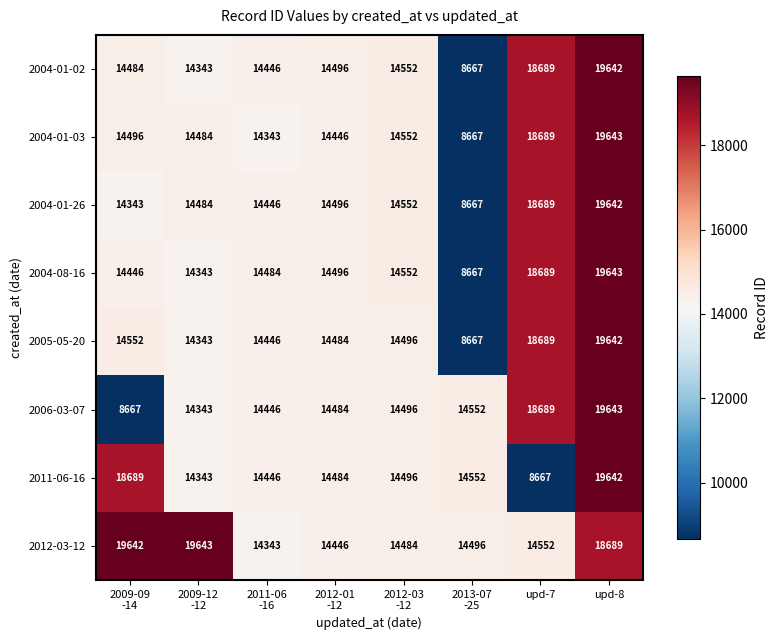

What is the difference between the maximum and minimum values in the 2005-05-20 series?

10975